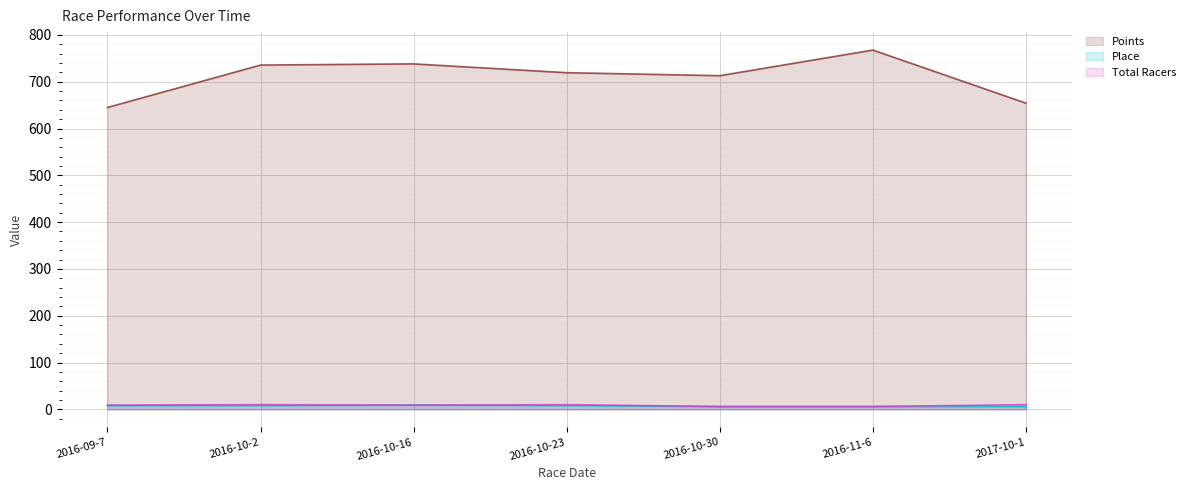

Reading left to right, list all the values displayed in this chart.

Points: 645.0	735.6	738.1	719.3	712.9	767.7	654.1
Place: 8.0	8.0	9.0	8.0	6.0	6.0	6.0
Total Racers: 9.0	10.0	9.0	10.0	6.0	6.0	10.0